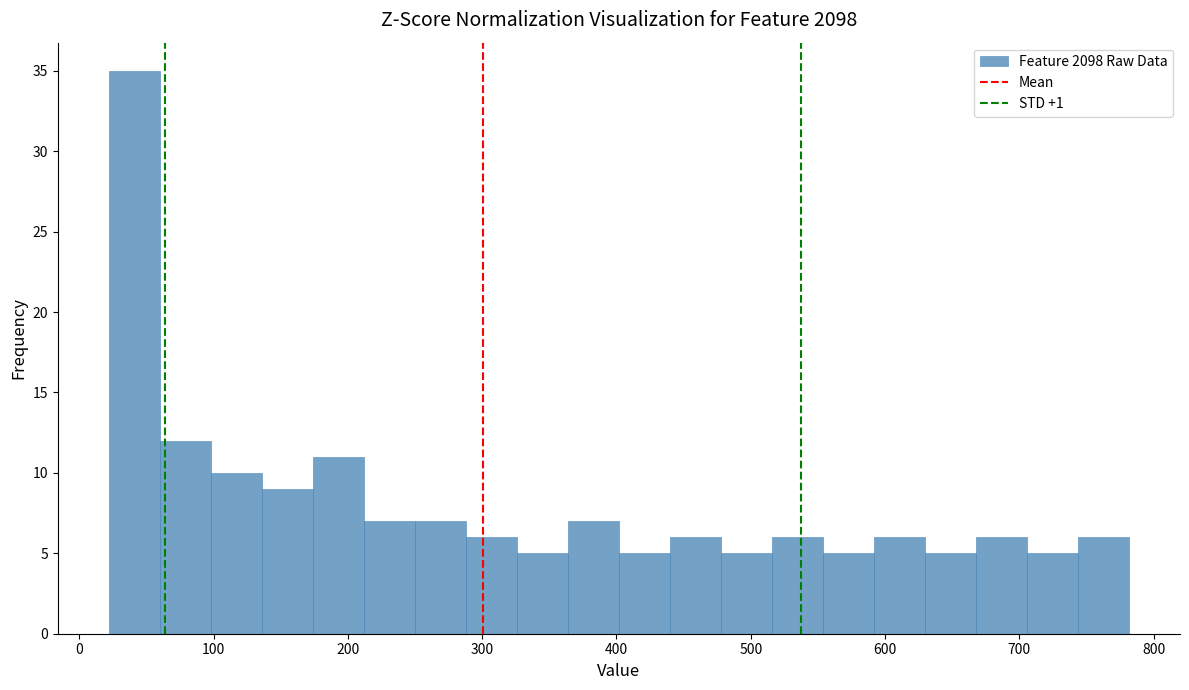

Around what value on the x-axis is the tallest bar? Give the approximate position of its centre, as read against the axis.

40